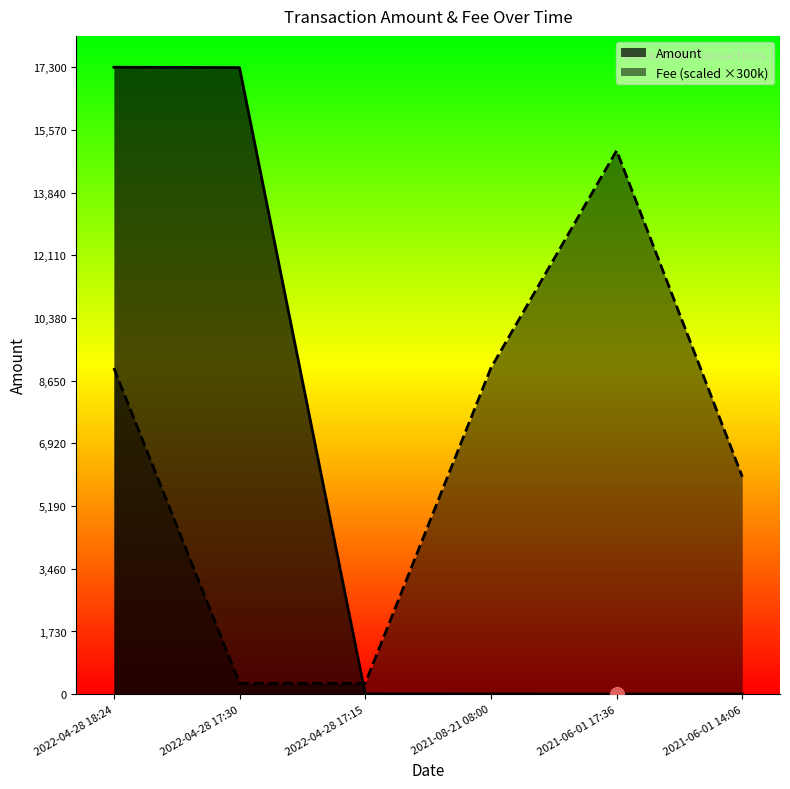

Which has a higher value, 2022-04-28 17:15 or 2021-08-21 08:00?

2022-04-28 17:15